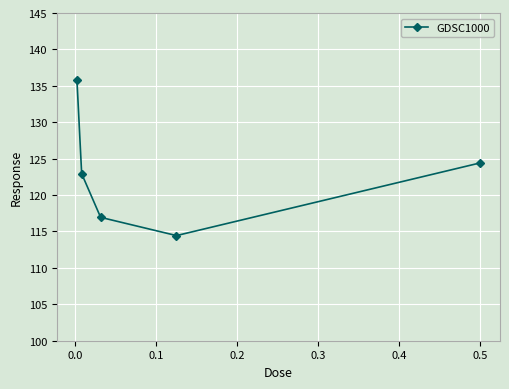

True or false: the data has more than 2 interior local peaks.

False